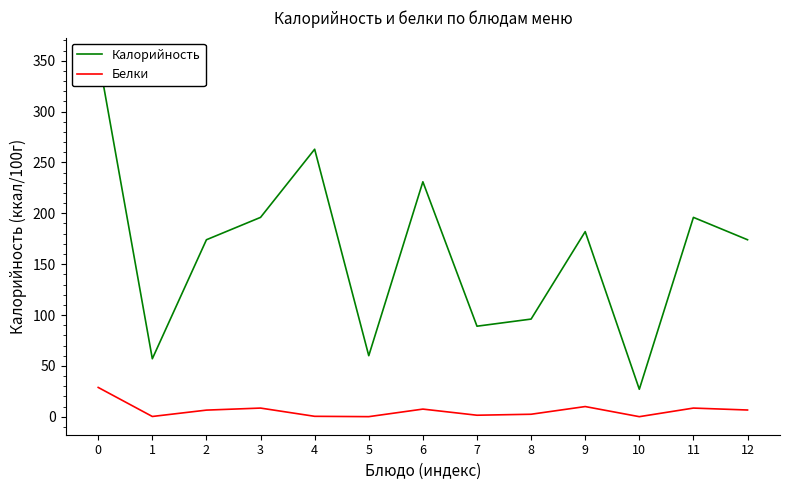

True or false: Белки and Калорийность cross at least once.

False